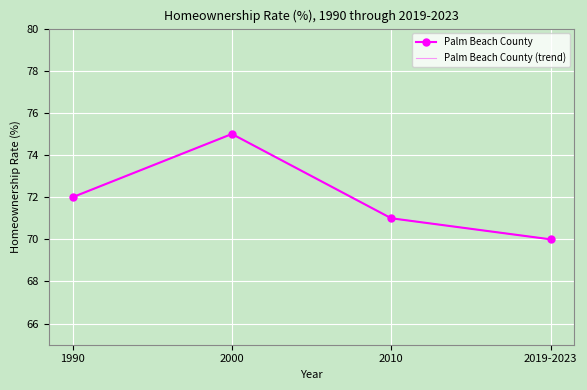

How many data points in Palm Beach County (trend) are less than 72?

2